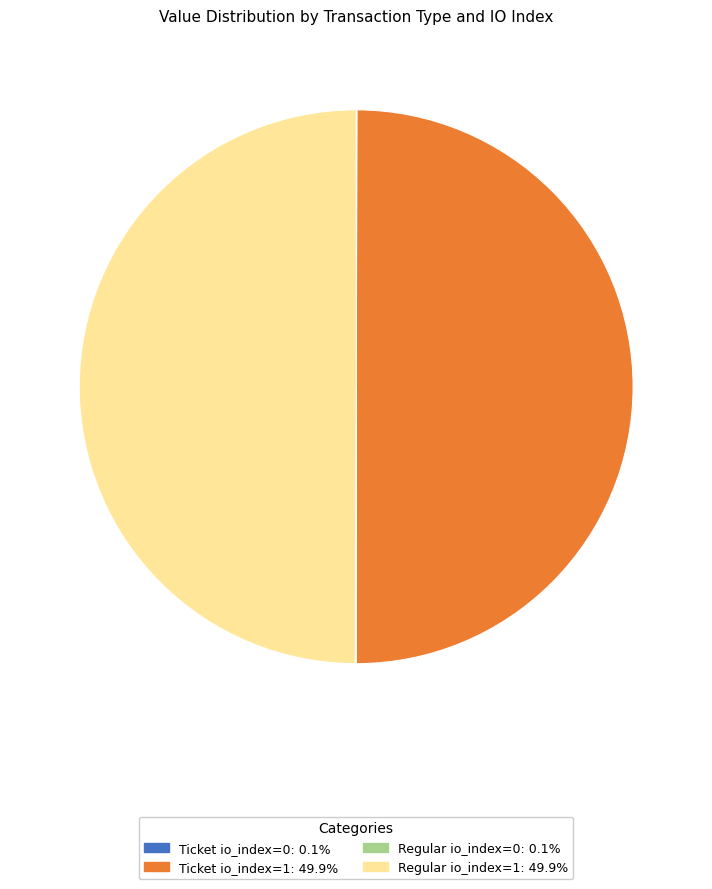

To the nearest percent, what is the difference between the largest and smallest slice percentages?

50%